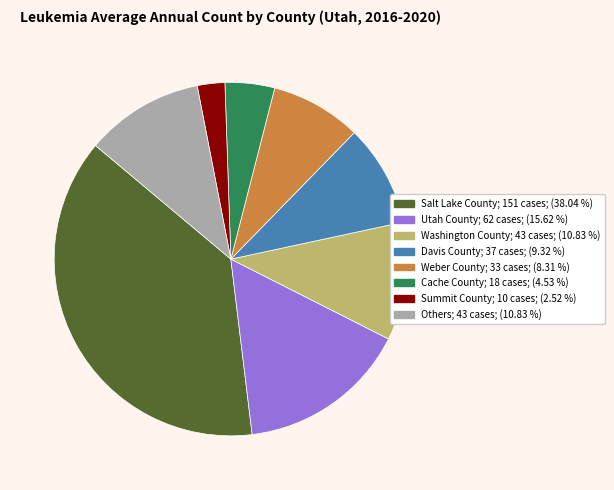

Does any single category account for the majority?

No